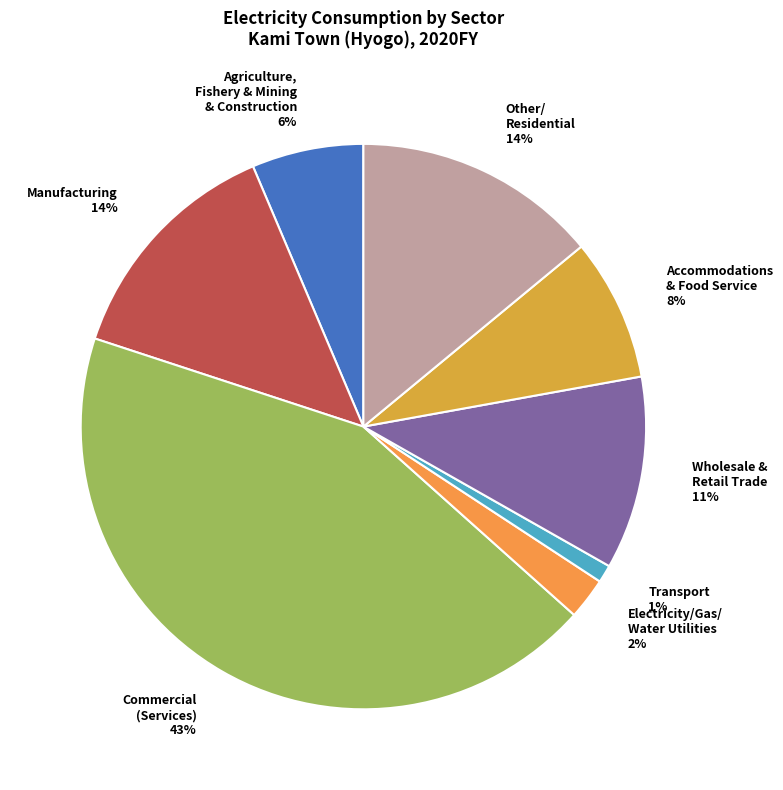

What is the largest slice in the pie chart?

Commercial (Services)